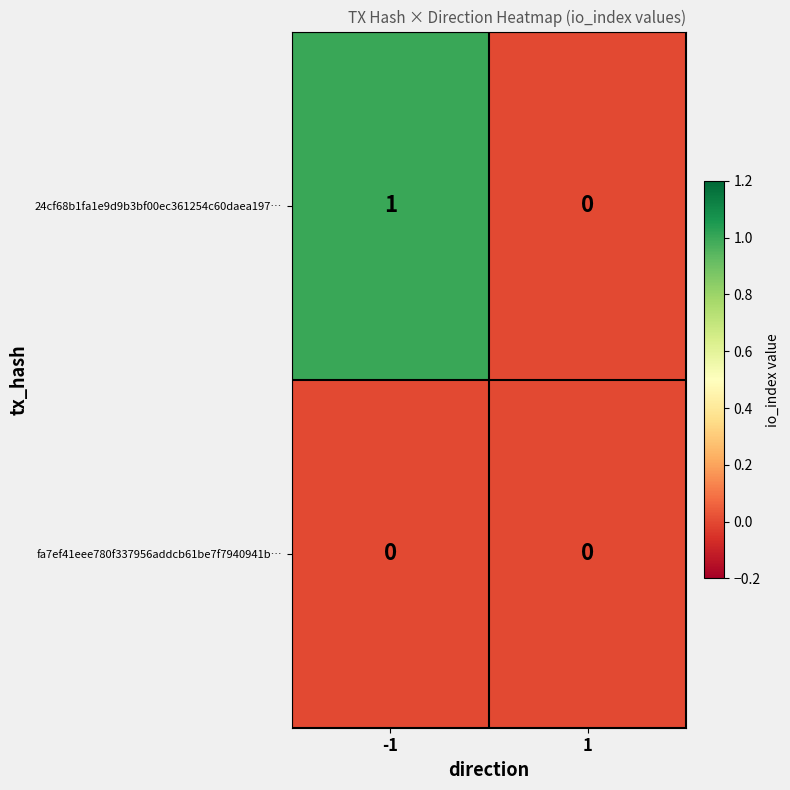

True or false: 24cf68b1fa1e9d9b3bf00ec361254c60daea197… has a value of 0 at 1.

True